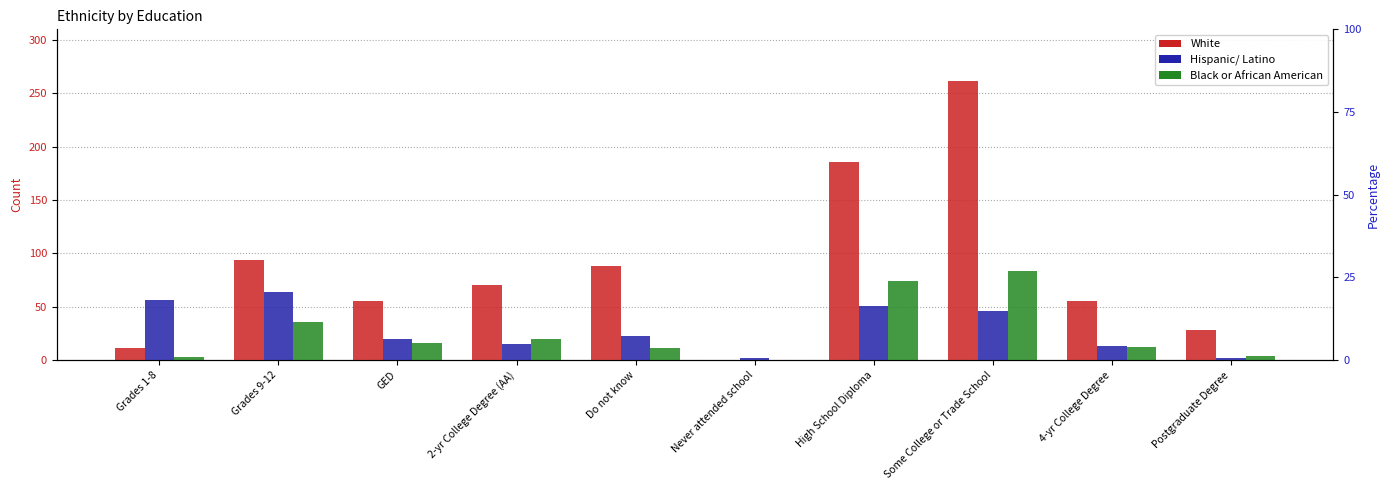

What is the label of the 4th bar from the left?

2-yr College Degree (AA)